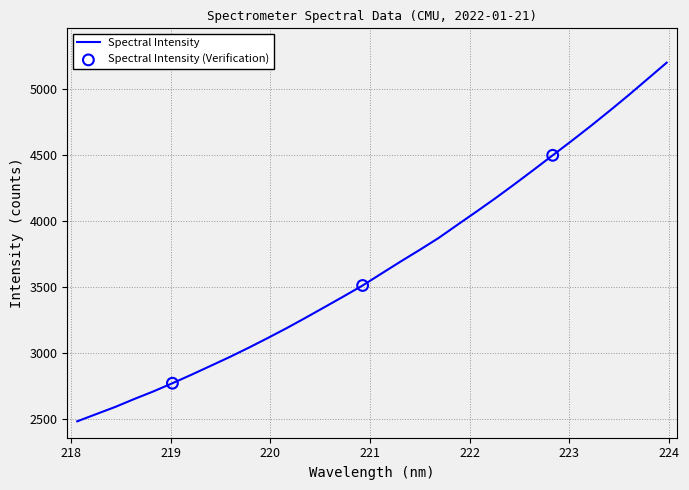

What is the maximum value shown in the chart?

5197.3